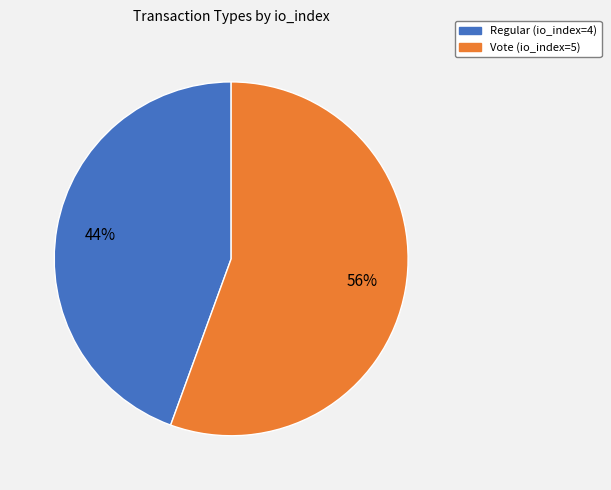

Rank the categories by value from highest to lowest.

Vote, Regular